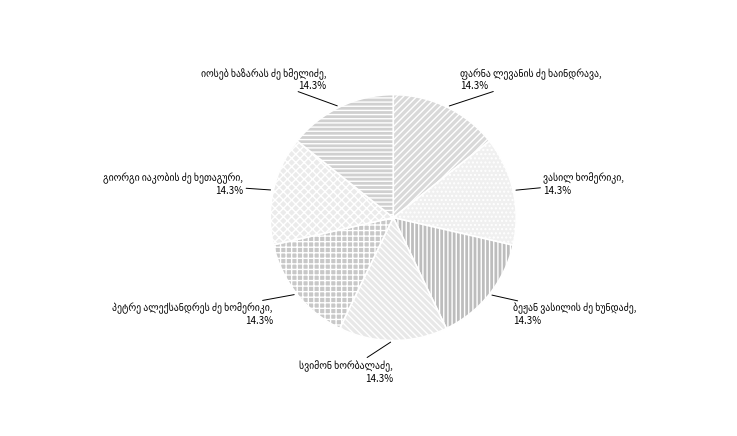

Is there a majority slice in this chart?

No